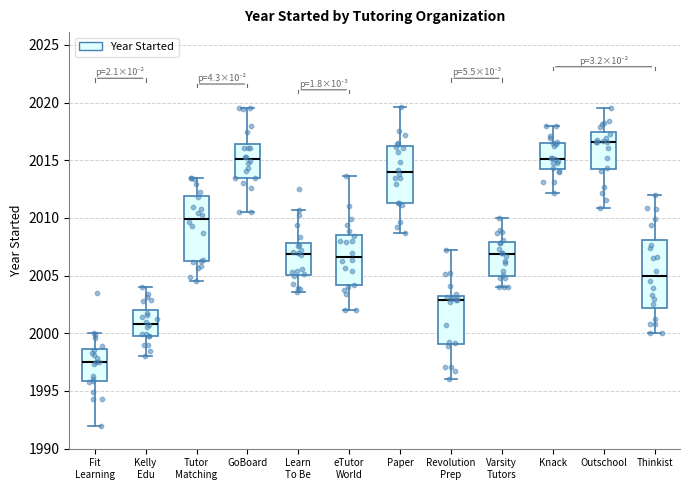

Where is the lower edge of the box for GoBoard on the y-axis? The values are not printed on the chart, so give them approximately, as read against the axis.

2013.5